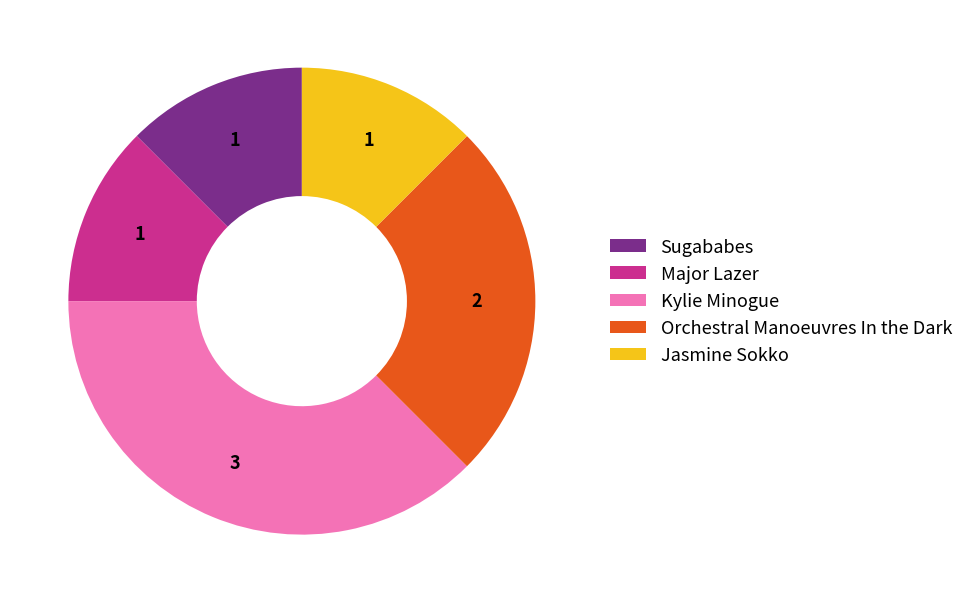

How many slices are in this pie chart?

5